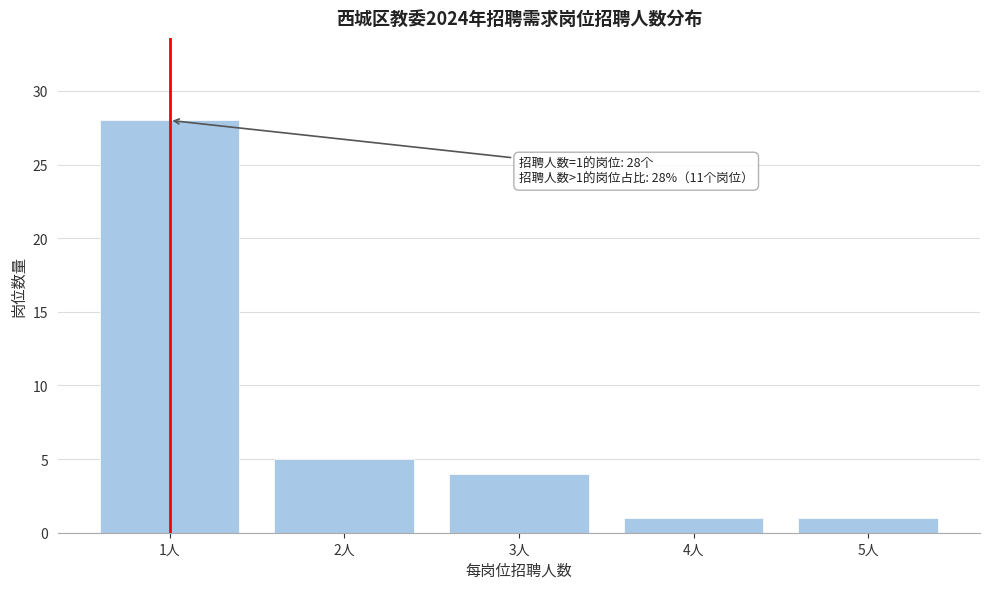

Reading right to left, extract all data points from this chart.

1	1	4	5	28